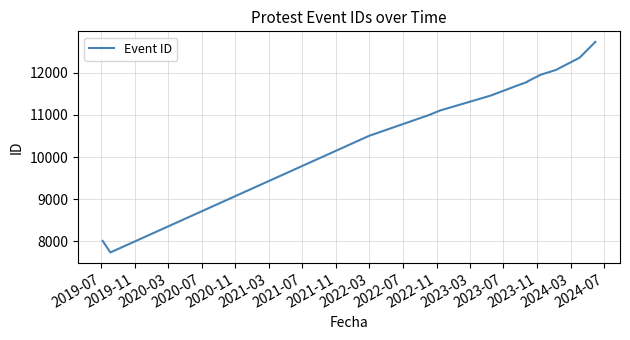

Between 2021-03 and 2023-07, which is larger?

2023-07